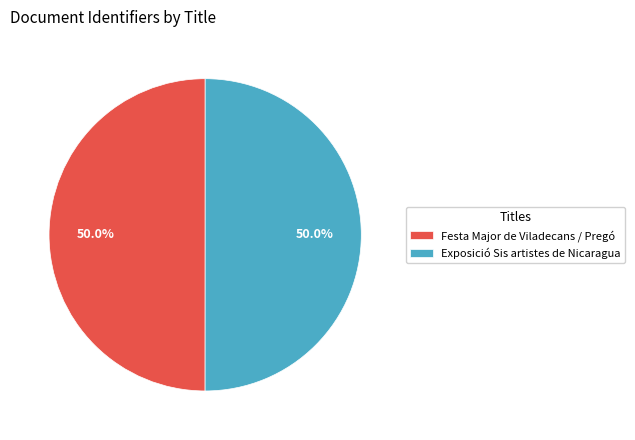

What portion of the pie excludes Festa Major de Viladecans / Pregó?

50.0%